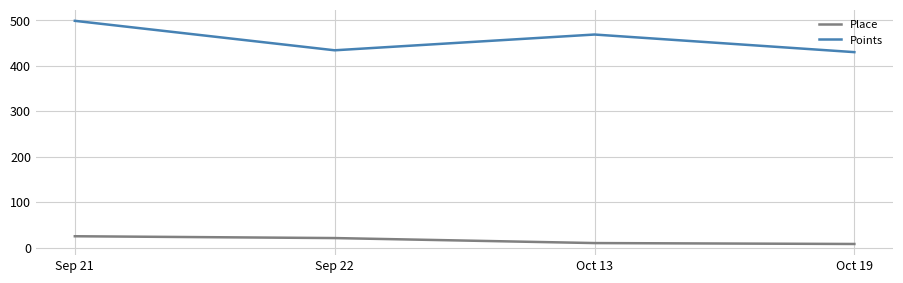

At how many categories does at least one series exceed 167?

4